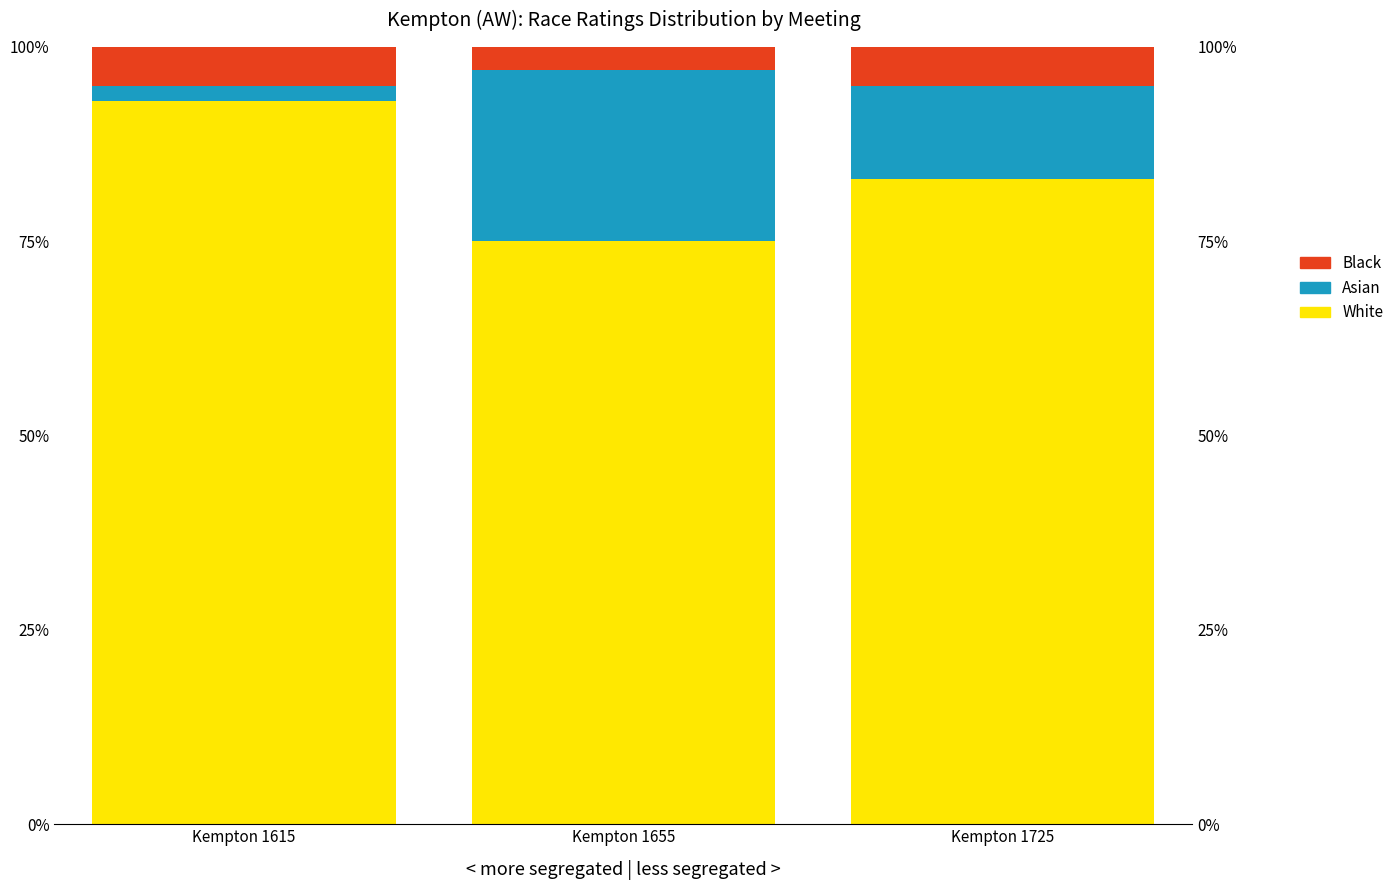

At which label is White closest to 84?

Kempton 1725